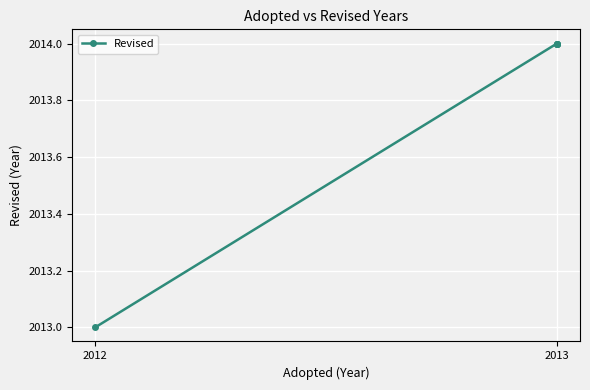

Read the value at 2013.

2014